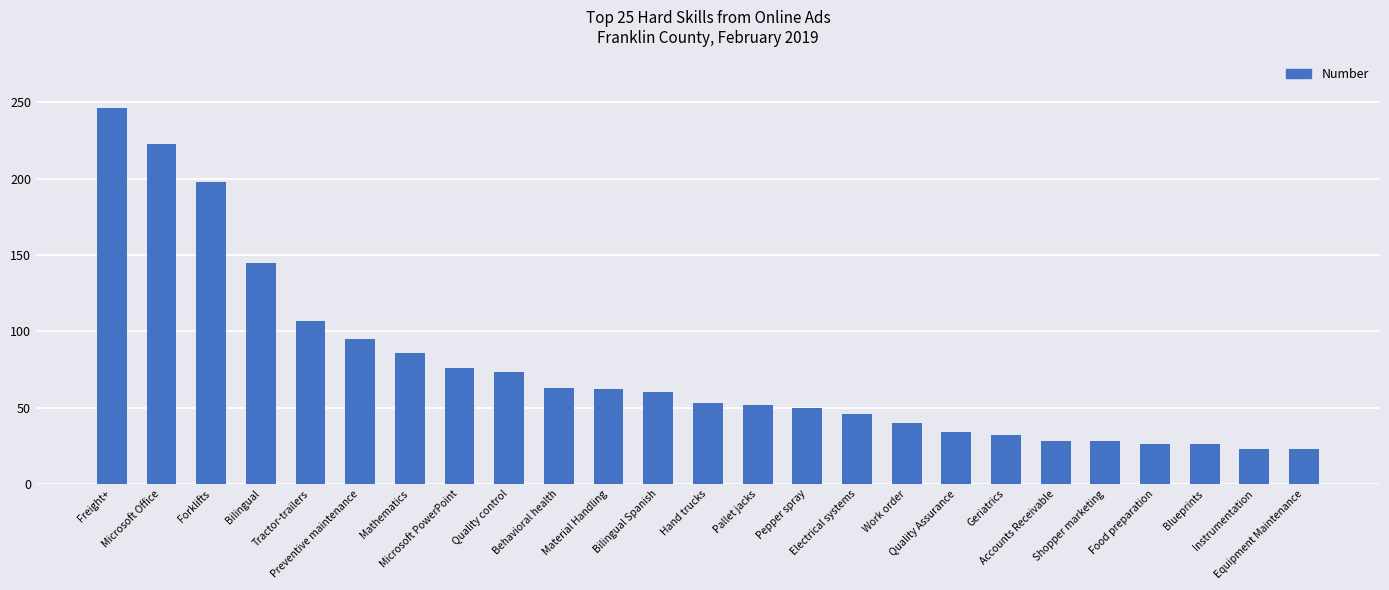

What is the label of the 18th bar from the left?

Quality Assurance